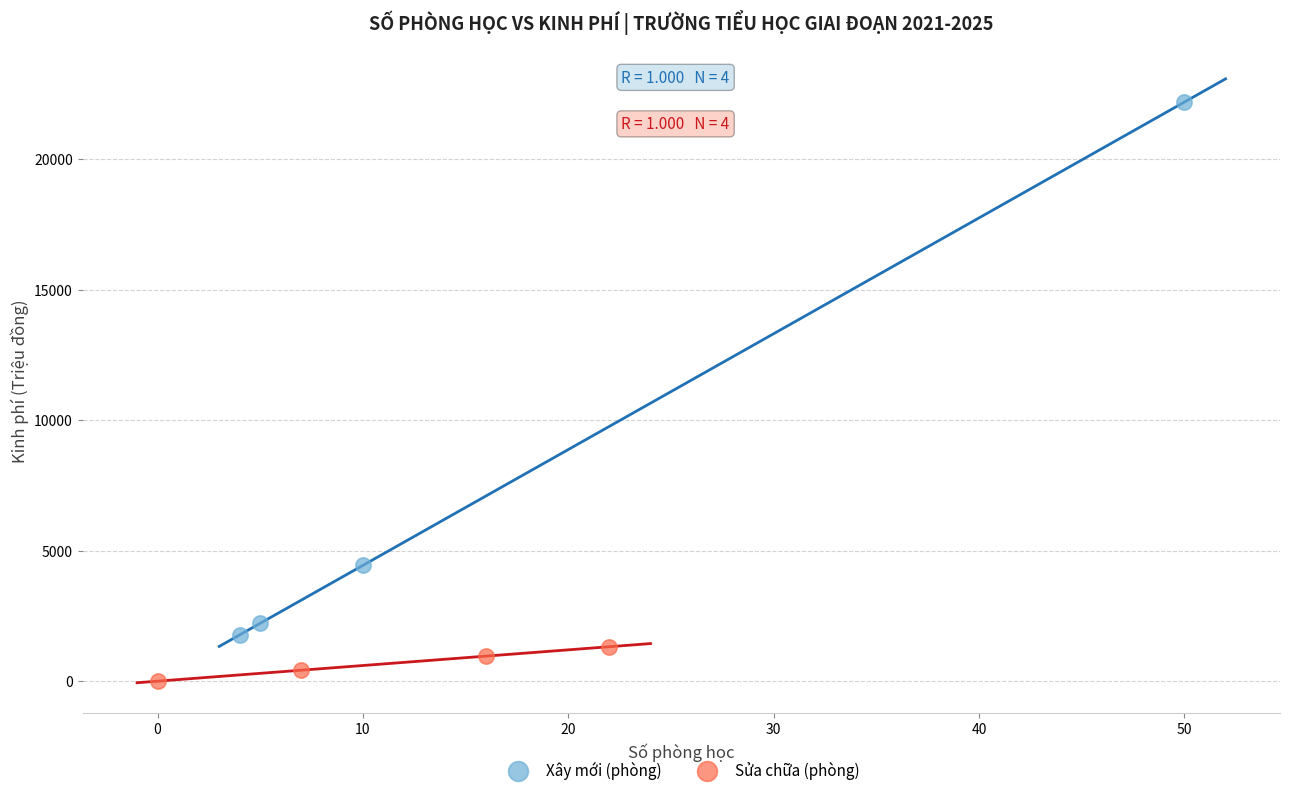

Which series reaches the maximum Y coordinate?

Xây mới (phòng)